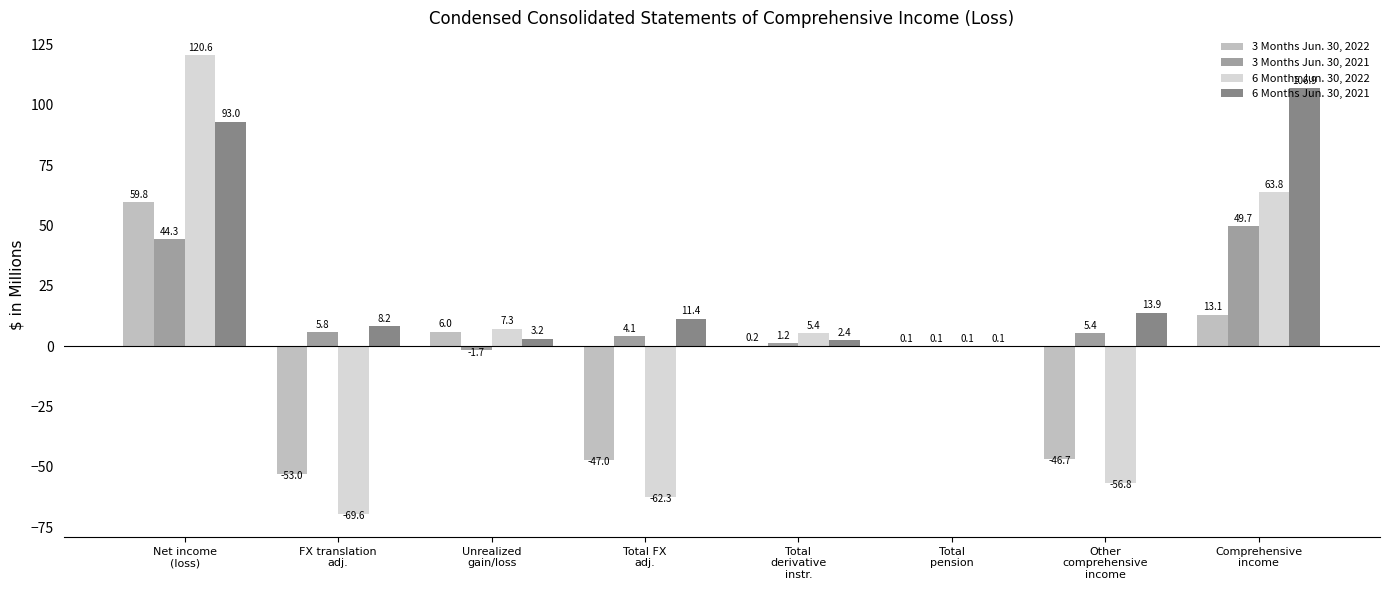

What is the greatest value displayed?

120.6